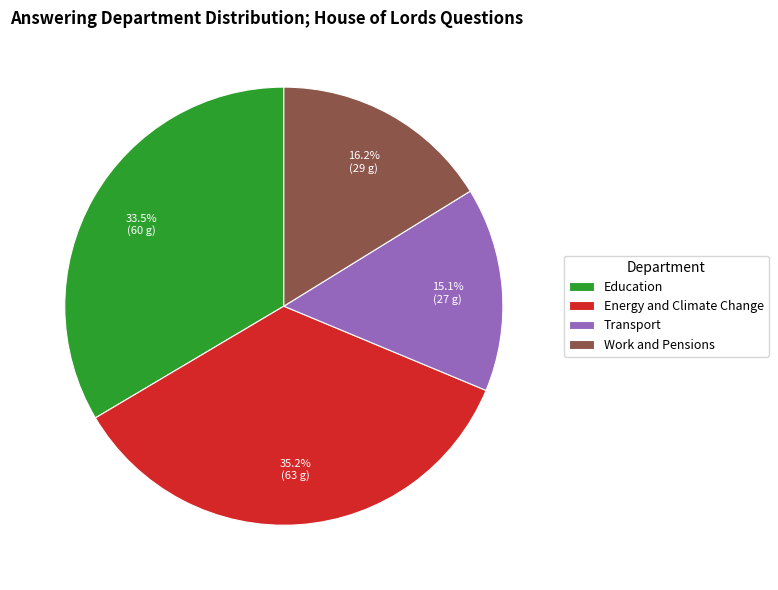

To the nearest percent, what is the average slice percentage?

25%